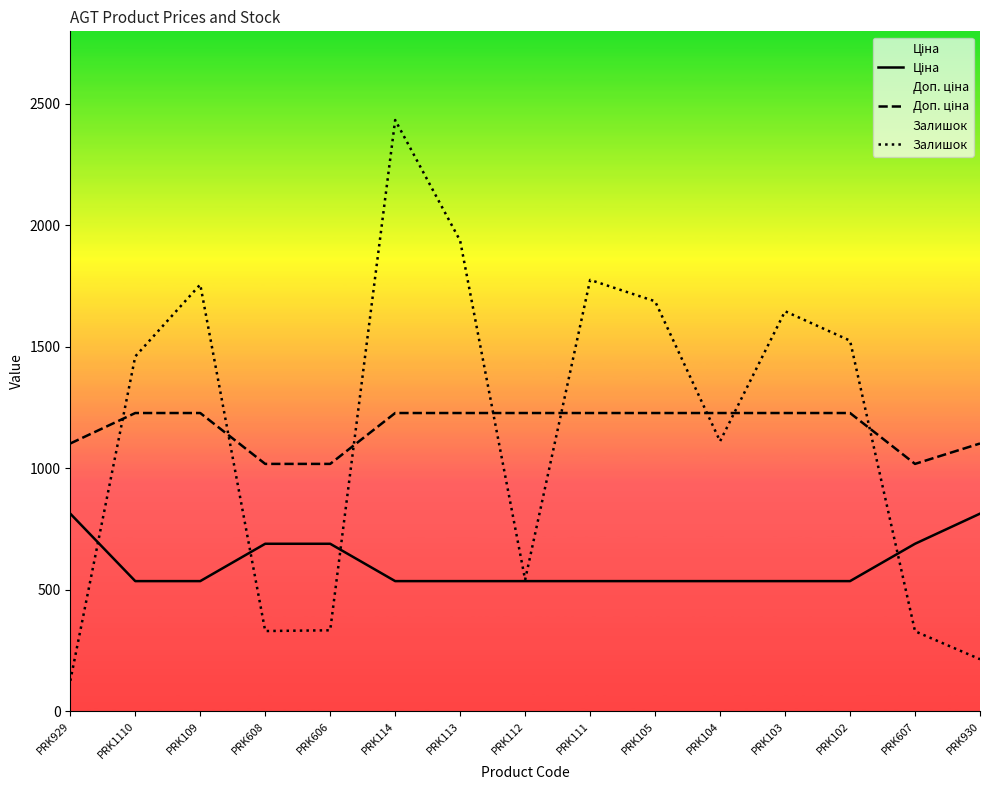

Which category has the highest value in the Ціна series?

PRK929